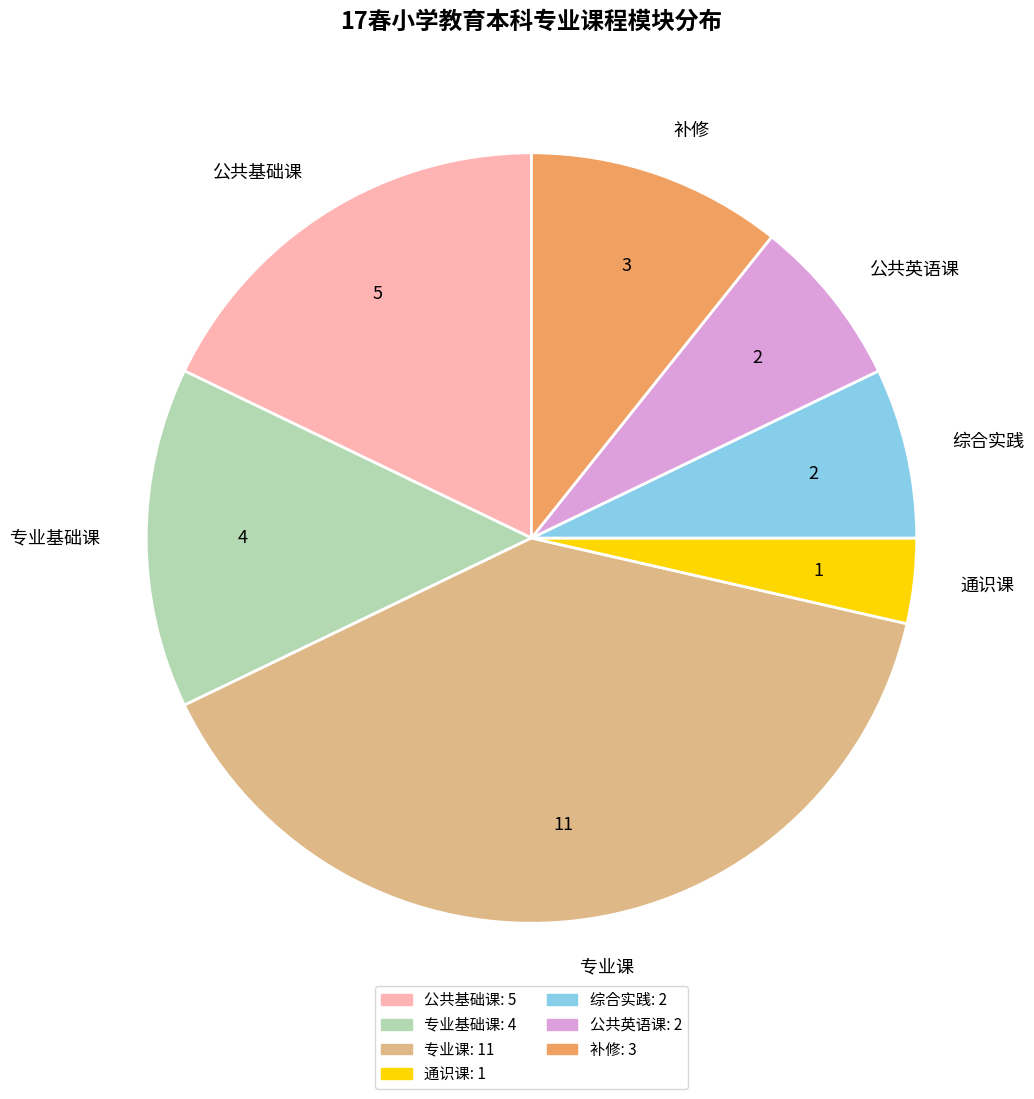

Approximately how many times larger is the value at 公共英语课 compared to 专业基础课?

0.5